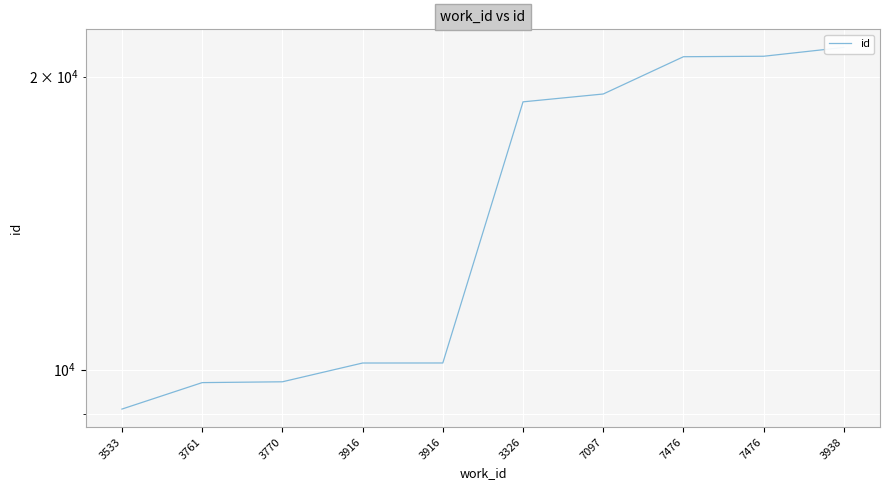

Is it true that the value at 3916 is 18165?

False